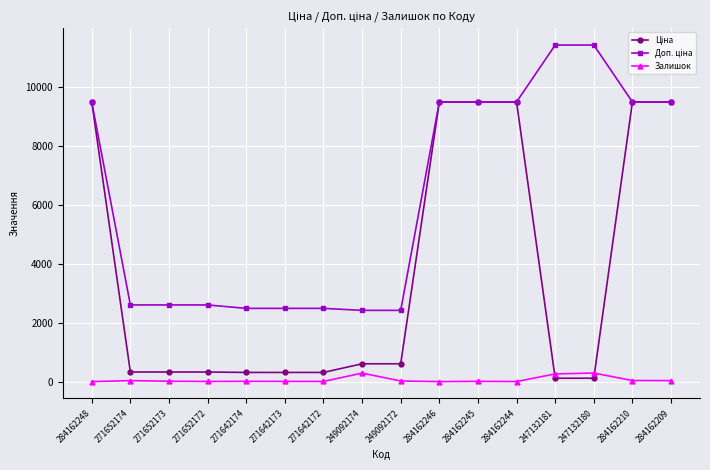

What is the greatest value displayed?

11410.0